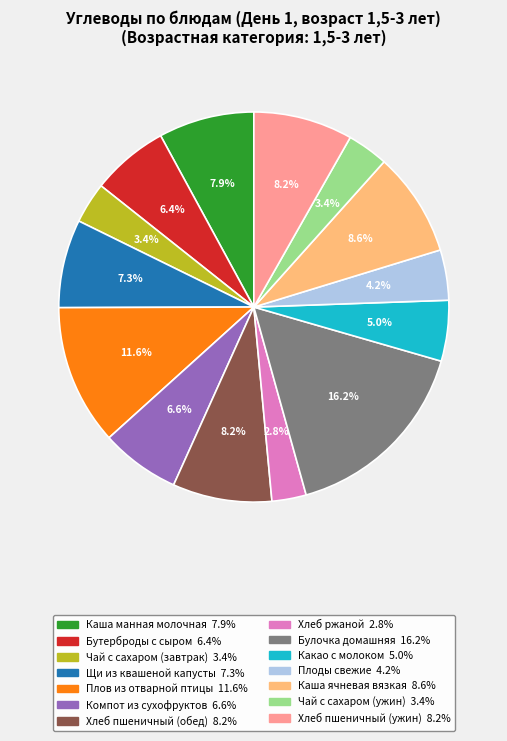

Do Щи из квашеной капусты and Чай с сахаром (завтрак) together represent more than half of the pie?

No